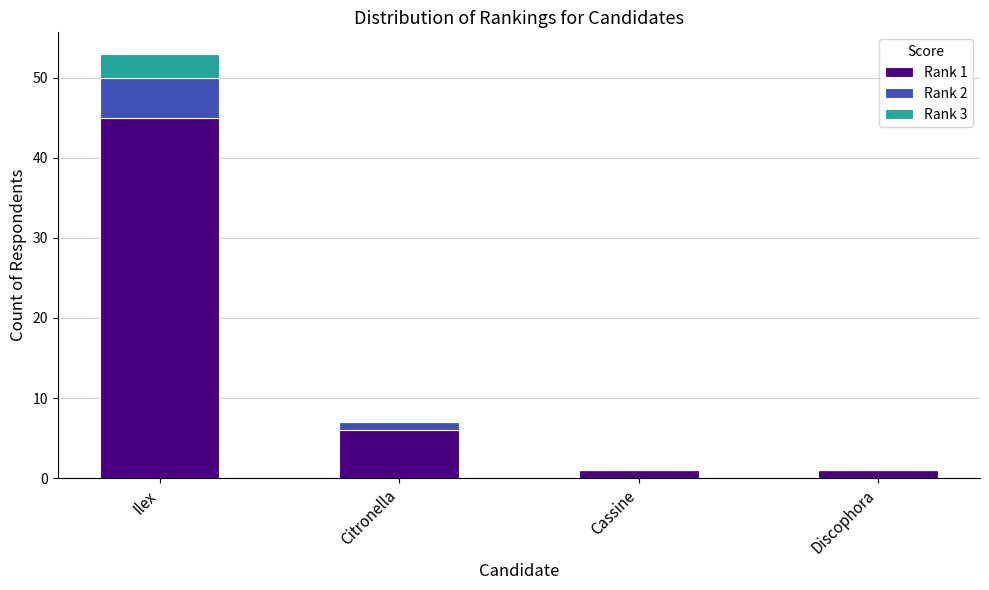

At which category is the sum across all series the highest?

Ilex